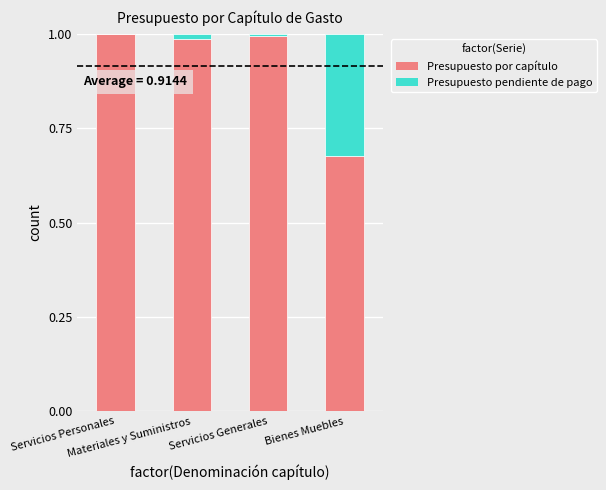

What is the sum of all Presupuesto por capítulo values?

3.7